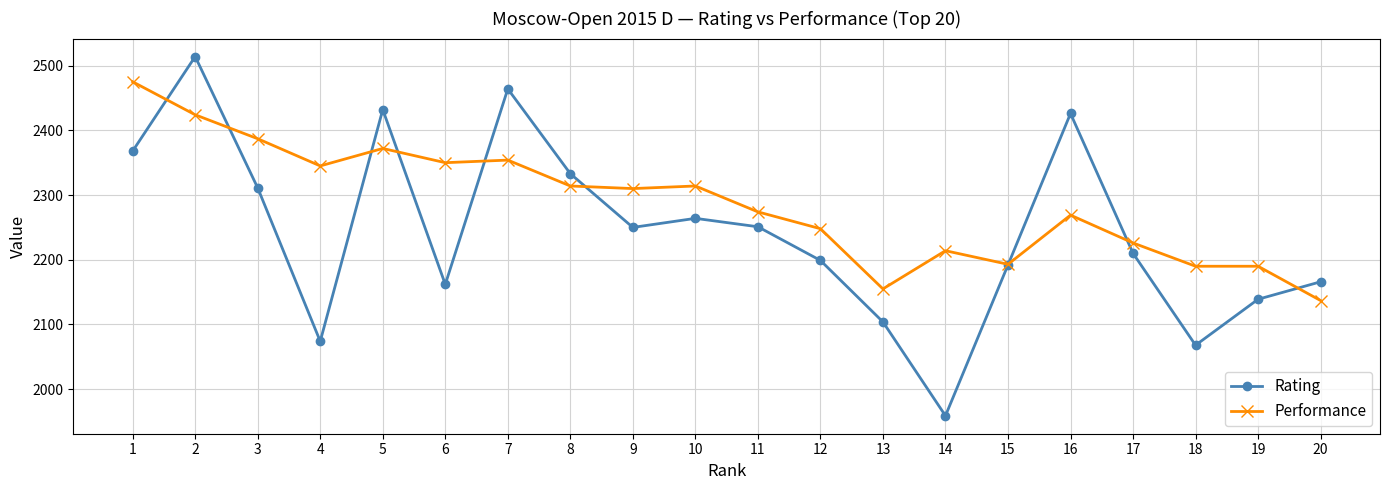

What are all the series names shown in the legend?

Rating, Performance